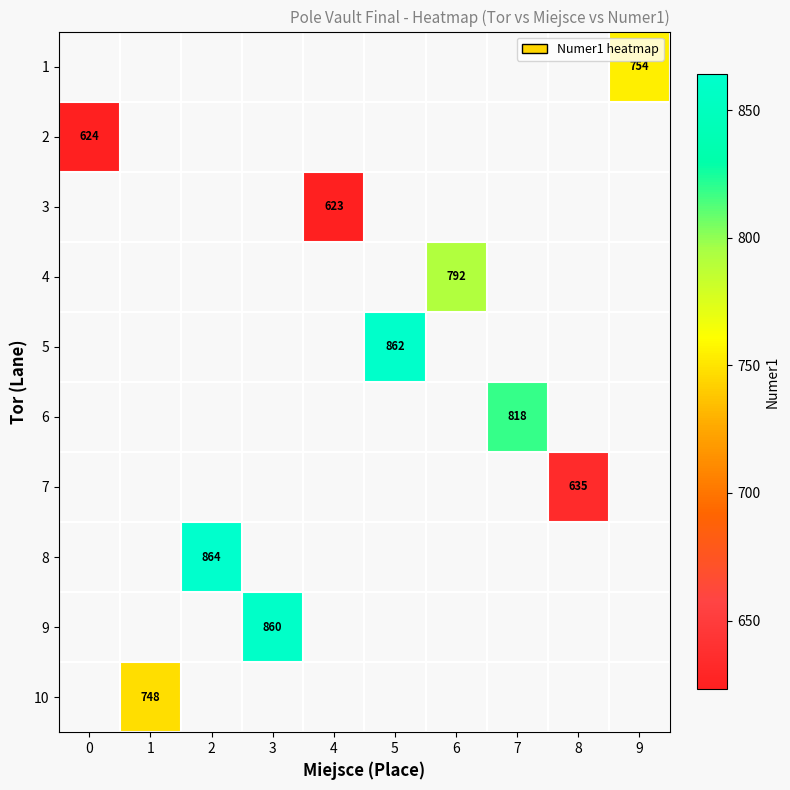

True or false: 4 has a value of 1369 at 6.

False